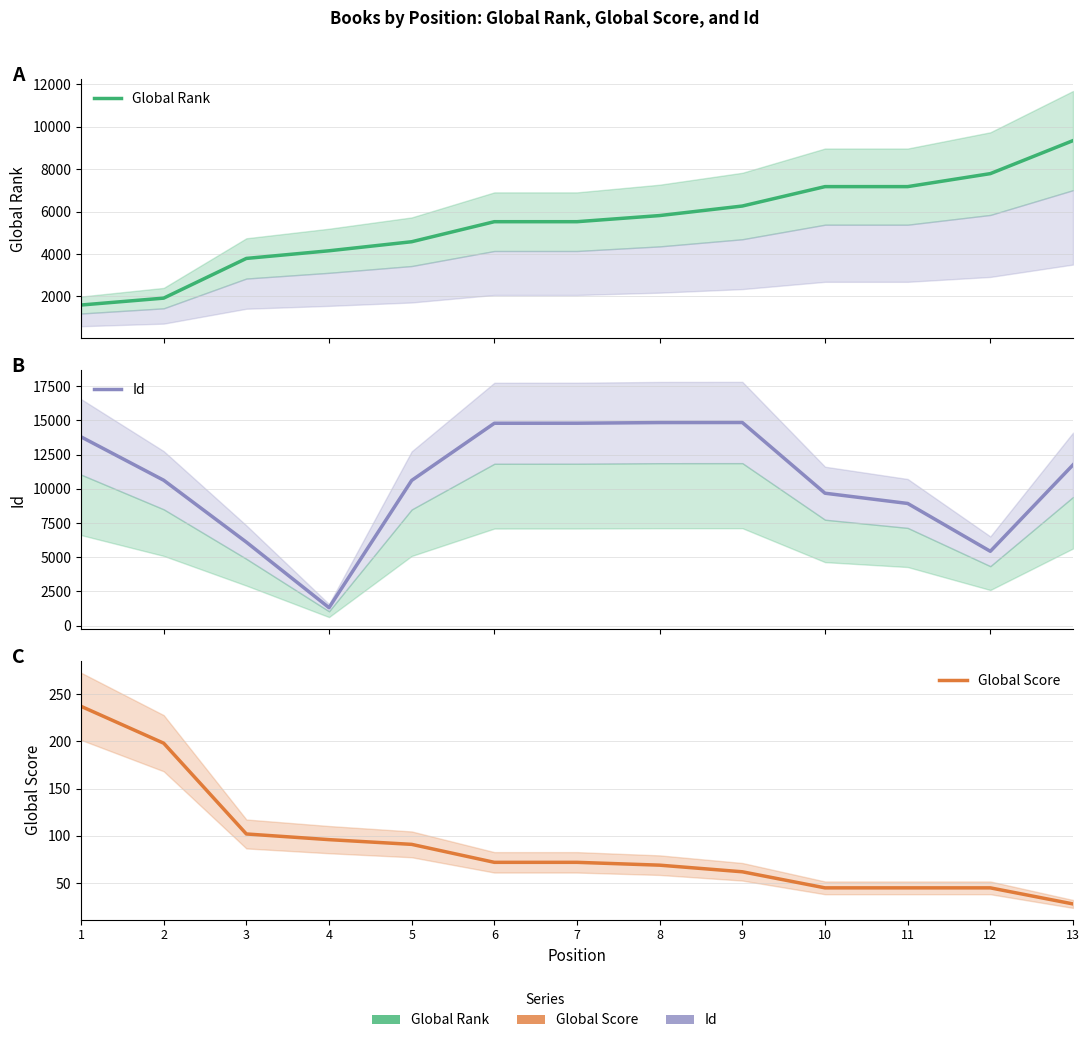

What is the difference between the maximum and second lowest values in the Id series?

9404